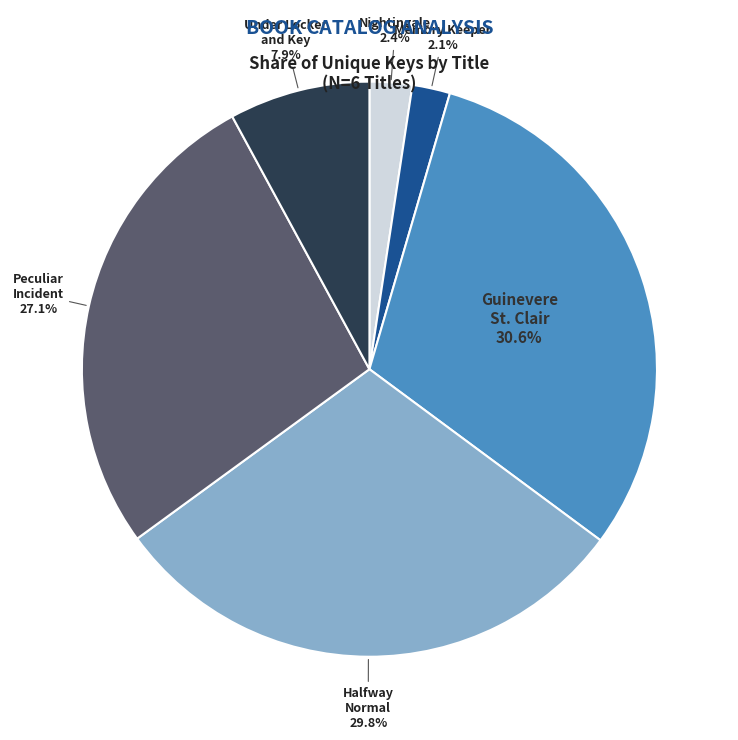

What is the total percentage of Halfway Normal and Guinevere St. Clair?

60.5%